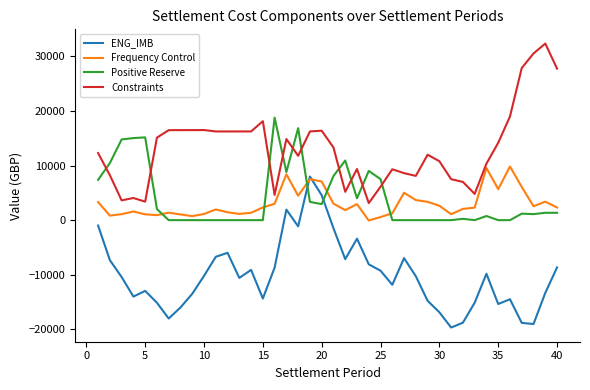

True or false: Constraints and ENG_IMB cross at least once.

False